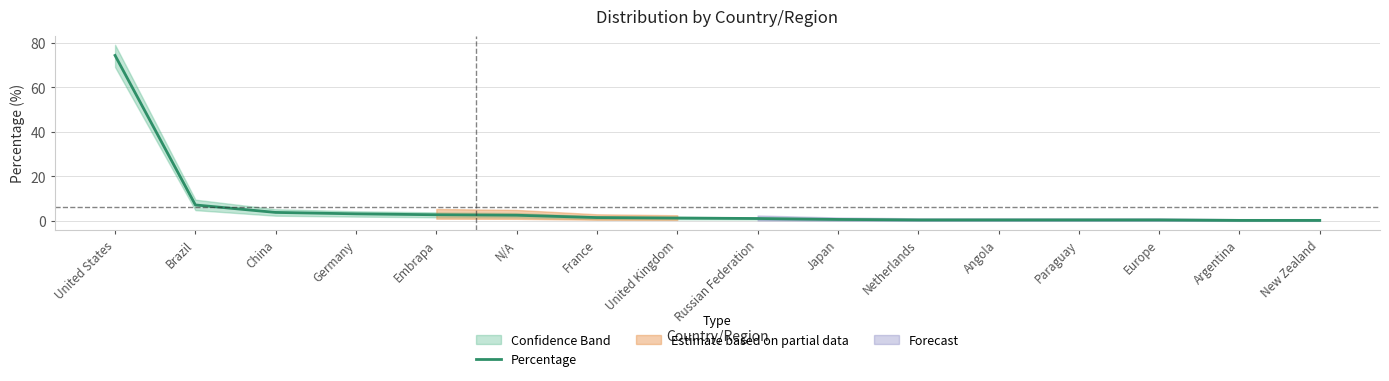

What is the value of the 6th point from the left?

2.5